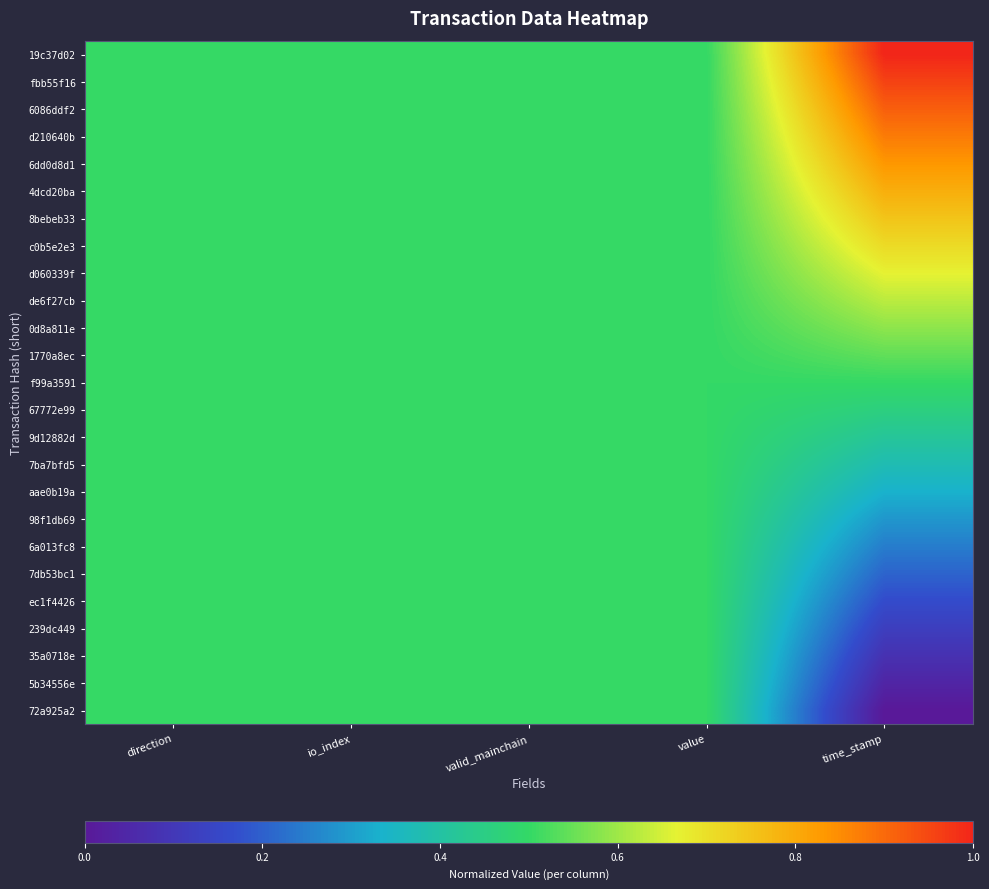

What is the total value across all series at time_stamp?

12.5